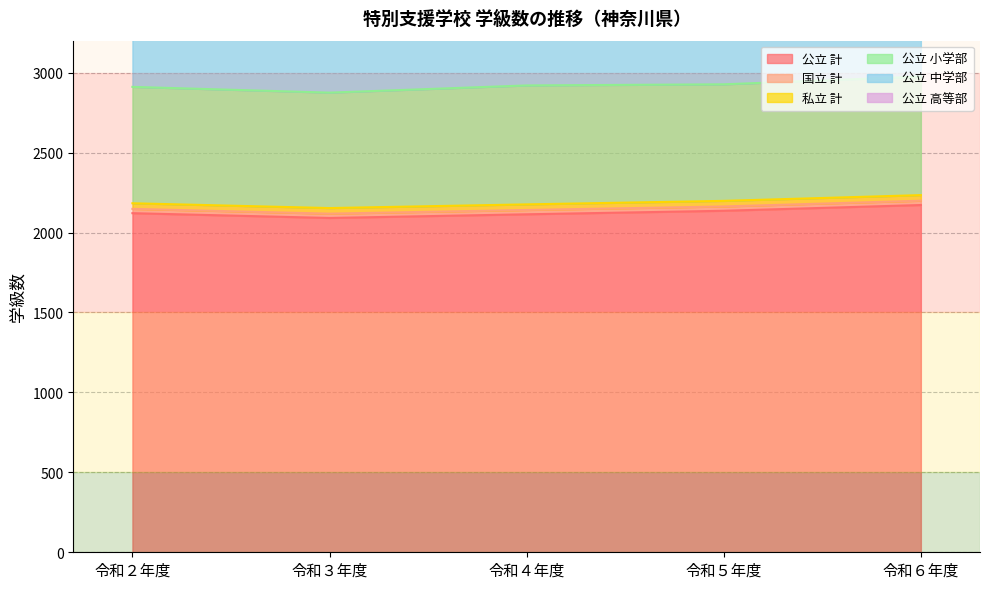

What is the spread (max minus min) of values at 令和３年度?

2064